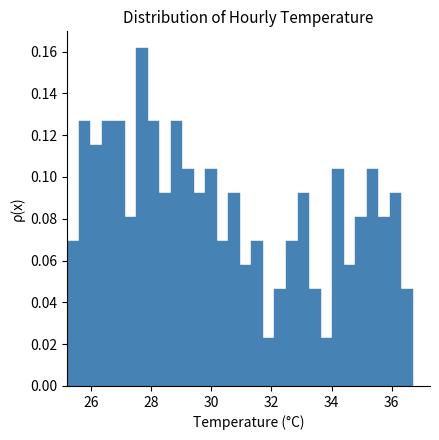

Around what value on the x-axis is the tallest bar? Give the approximate position of its centre, as read against the axis.

27.6